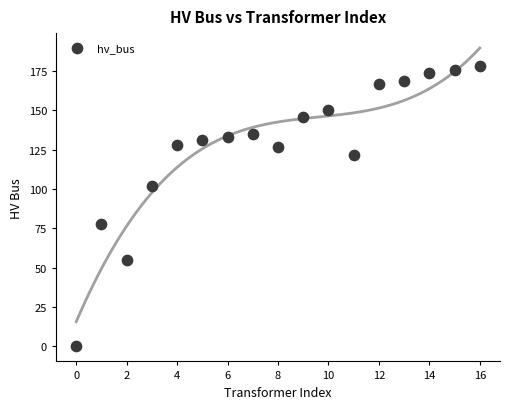

How many data points are displayed?

17